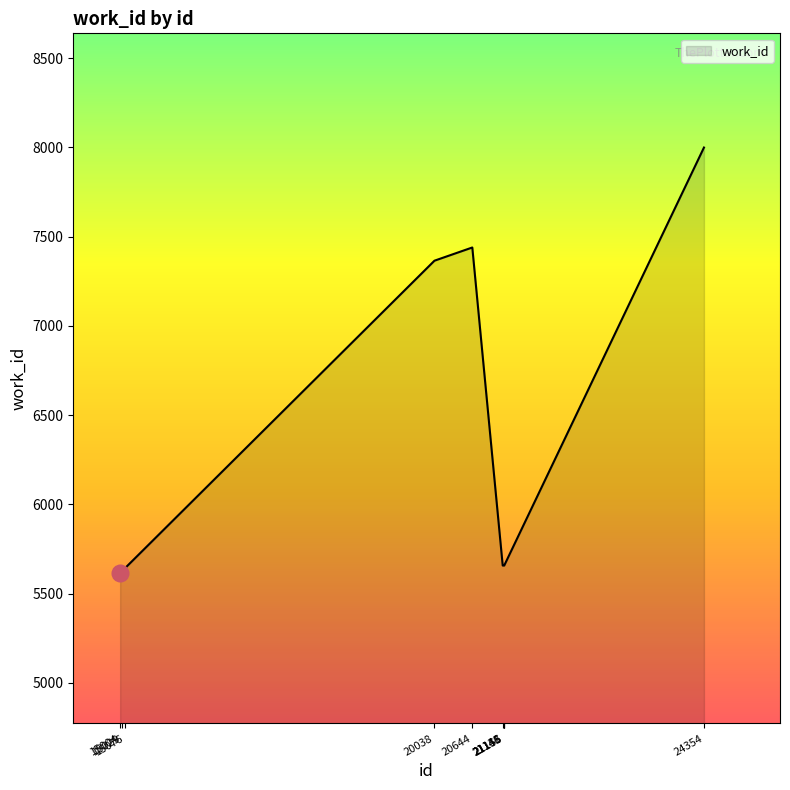

Between 21146 and 24354, which is larger?

24354